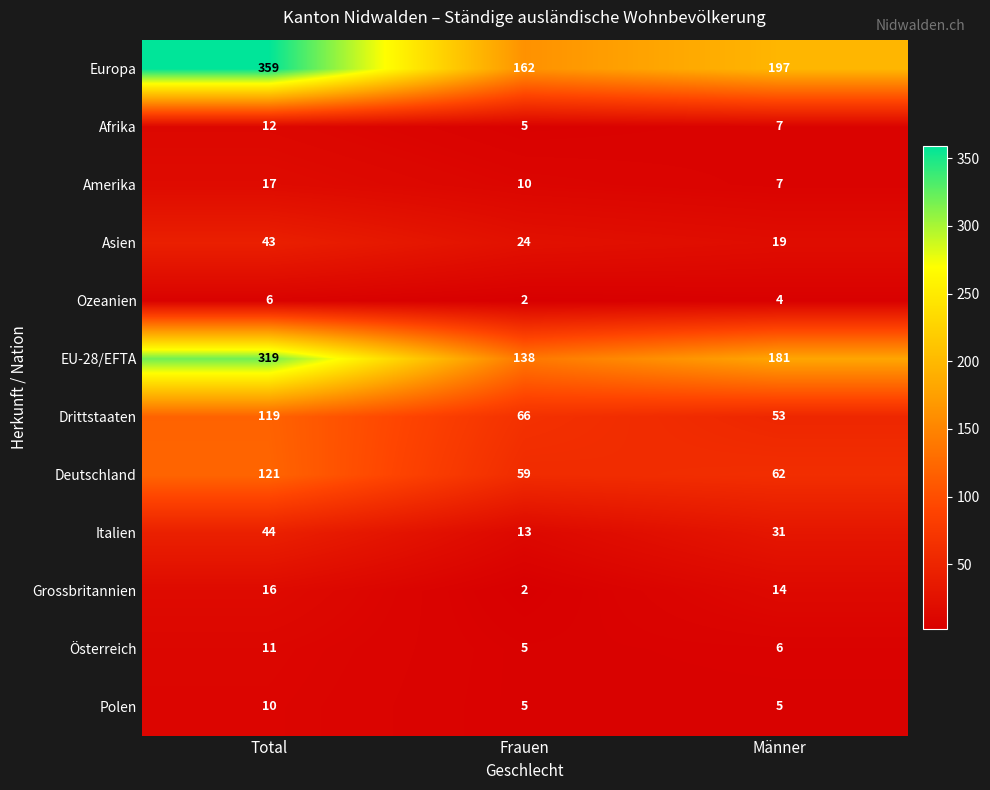

What is the spread (max minus min) of values at Männer?

193